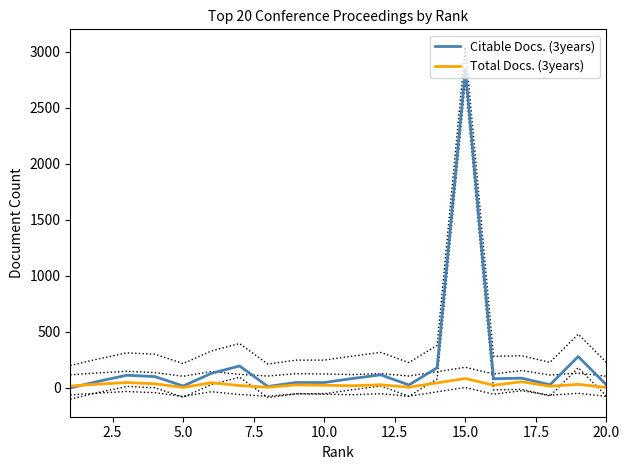

Is this an area chart (filled region under the line)?

No